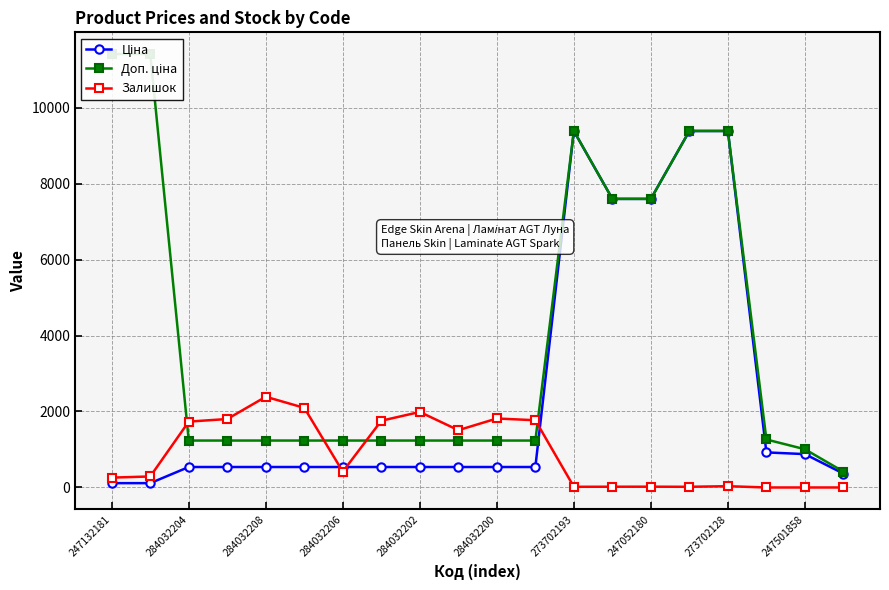

True or false: Залишок has more than 1 points higher than both neighbors.

True